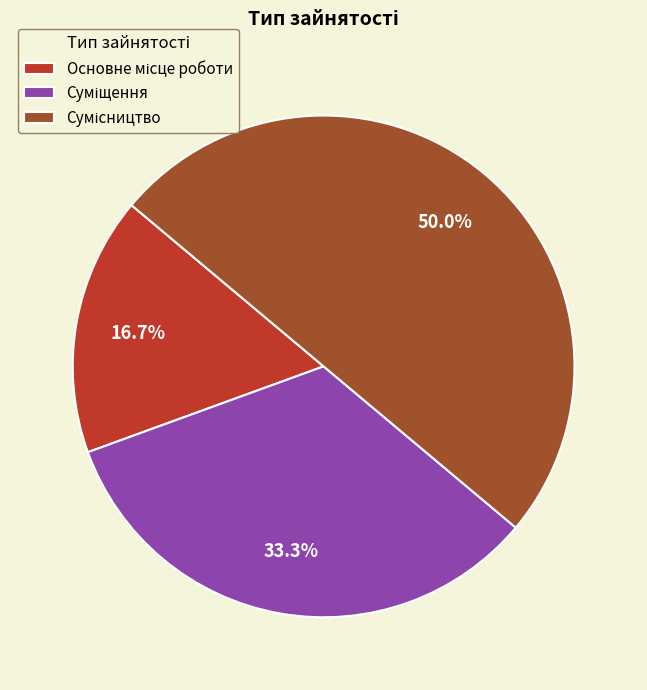

How many segments does this pie chart have?

3